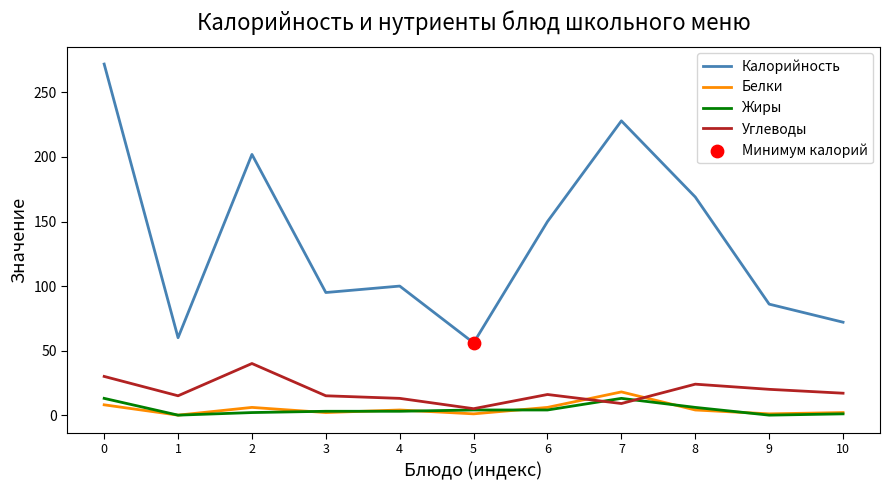

What is the total value across all series at 3?

115